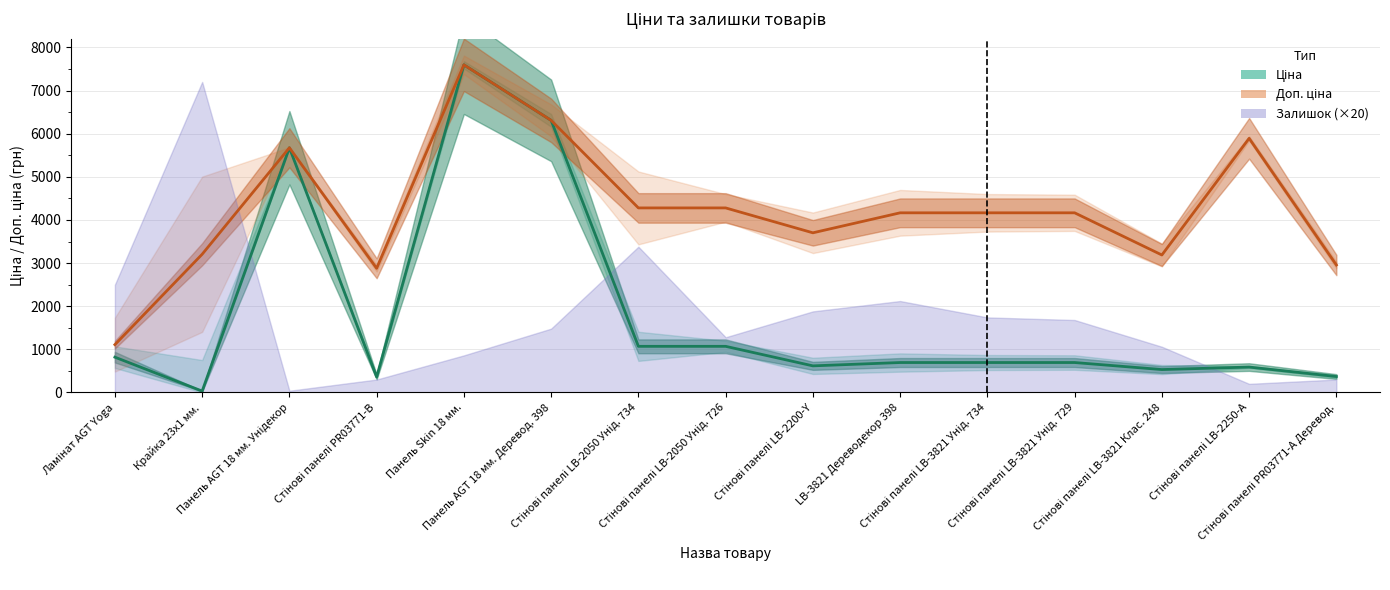

True or false: Ціна and Доп. ціна cross at least once.

False